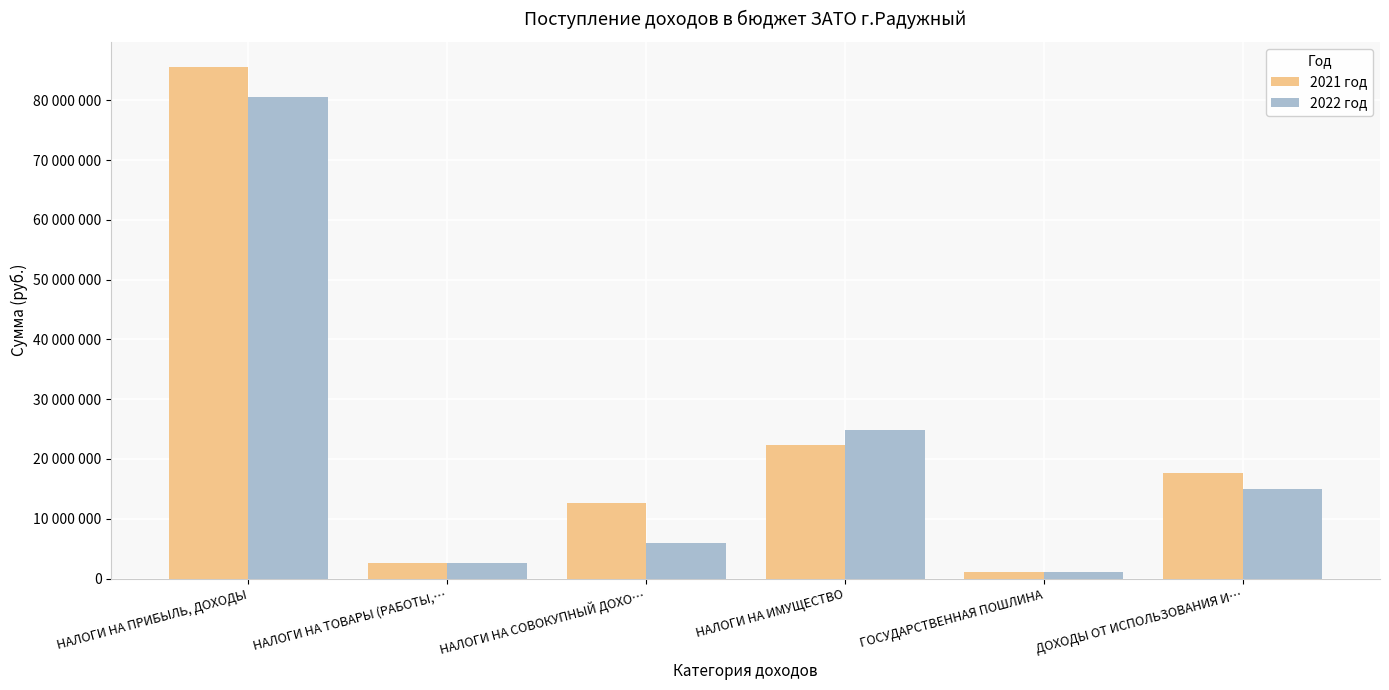

Rank the series at НАЛОГИ НА СОВОКУПНЫЙ ДОХО… from highest to lowest value.

2021 год, 2022 год